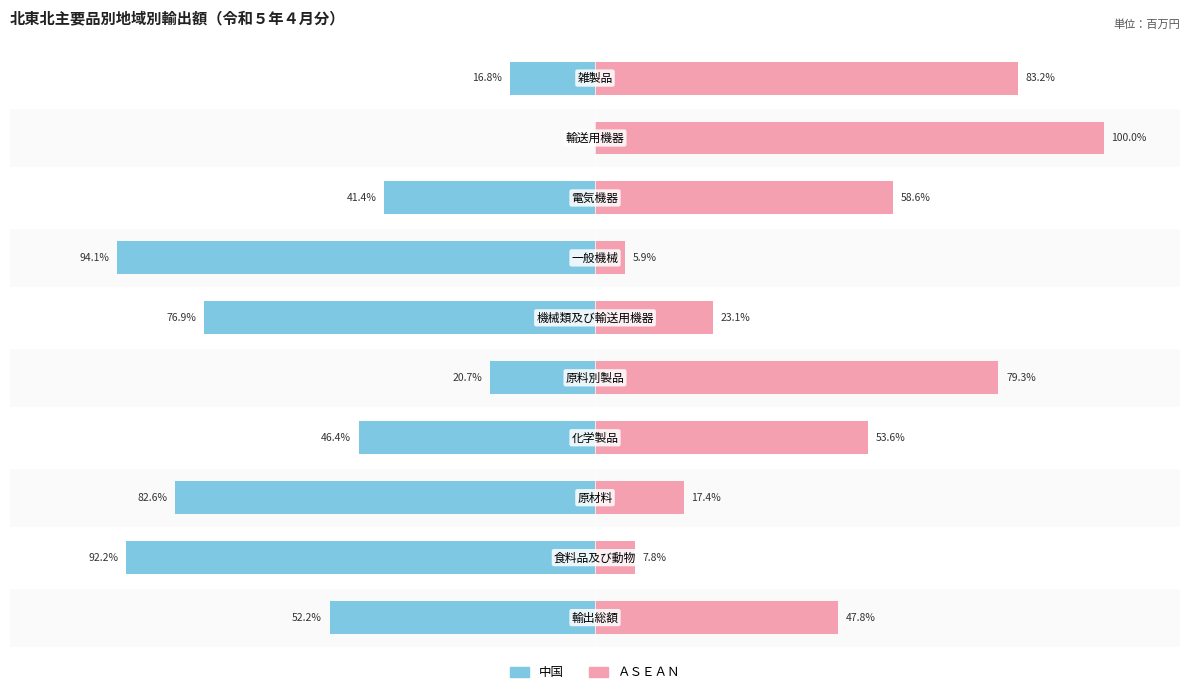

What is the difference between the maximum and minimum values in the 中国 series?

94.1